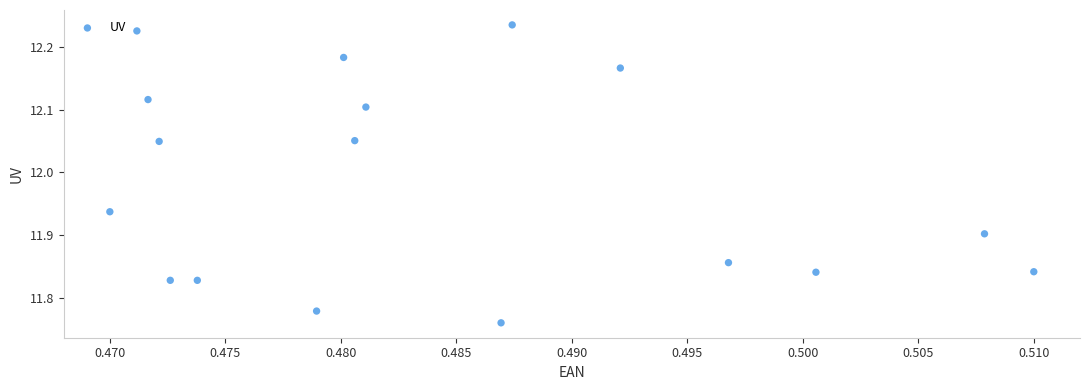

What is the range of Y values (max minus min)?

0.5